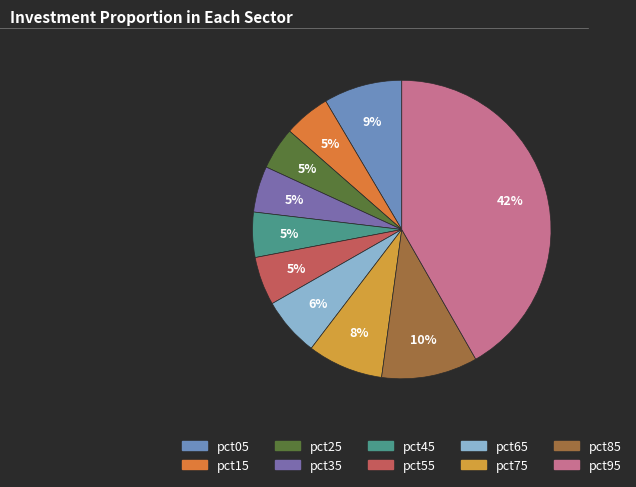

The pct35 slice represents 1% of the pie. True or false?

False